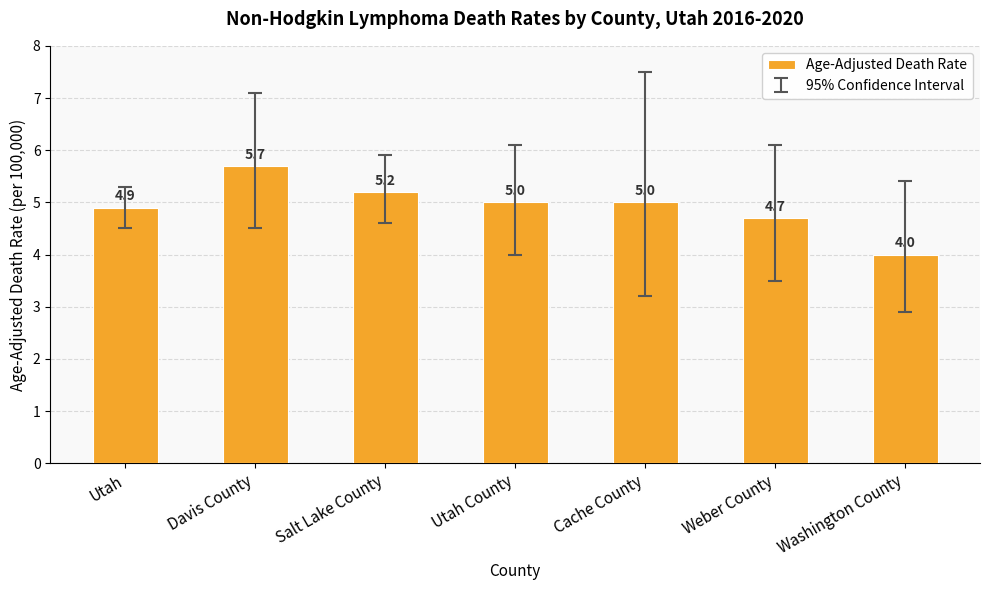

What is the approximate value at Cache County?

5.0